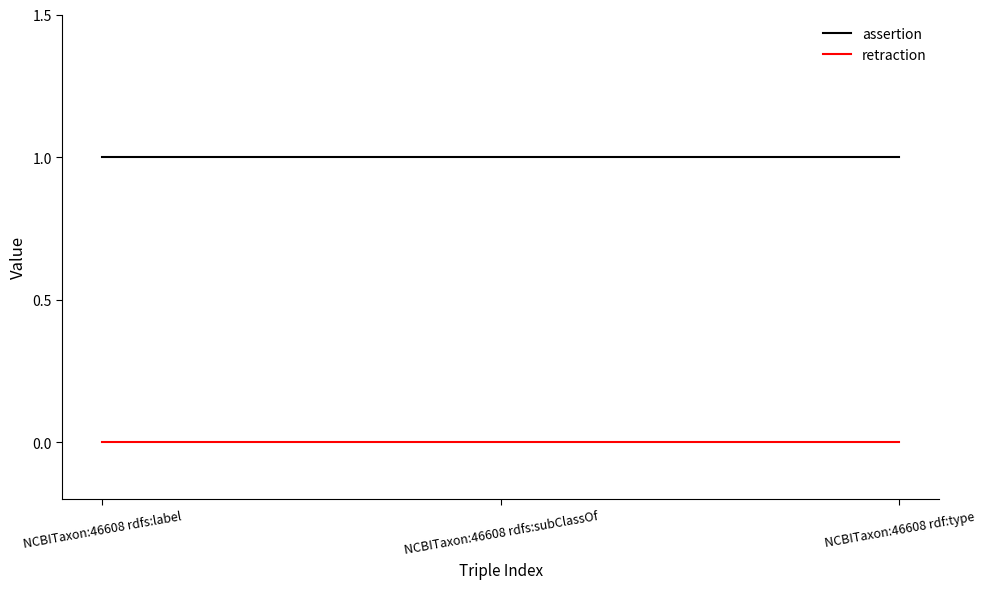

Is the value of assertion at NCBITaxon:46608 rdfs:subClassOf greater than the value of retraction at NCBITaxon:46608 rdfs:label?

Yes